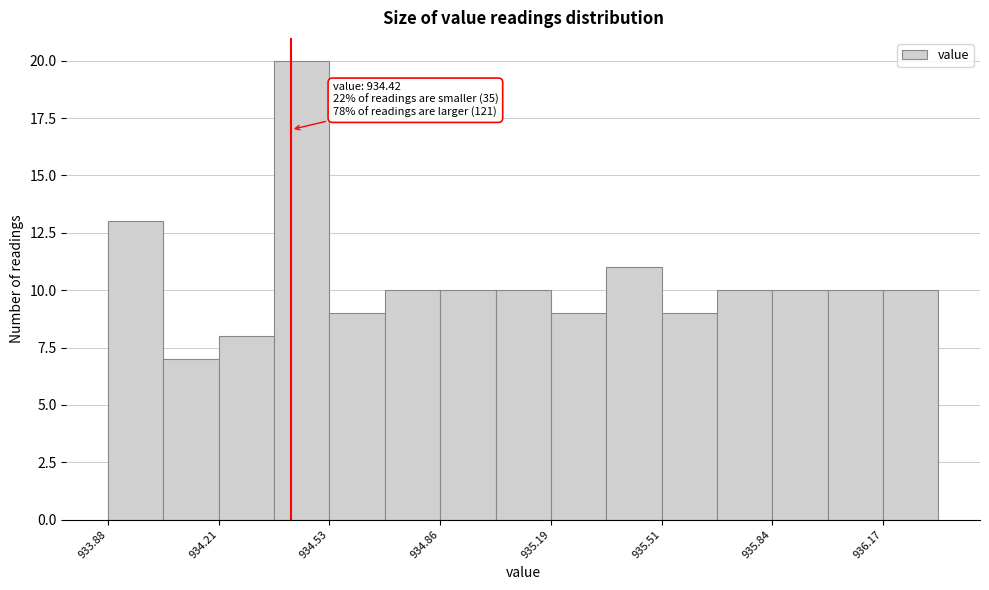

Around what value on the x-axis is the tallest bar? Give the approximate position of its centre, as read against the axis.

934.45